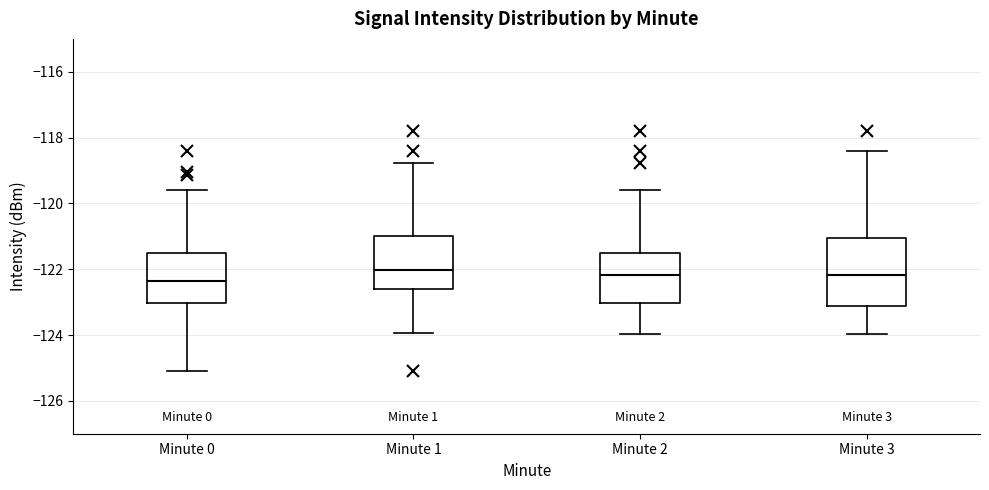

Reading left to right, transcribe this box plot: for each box, give where its median line is, the range the box spans, and where its two whiskers end, as read against the y-axis. The values are not printed on the chart, so give them approximately, as read against the axis.

Minute 0: median -122.4, box -123.0 to -121.6, whiskers -125.2 to -119.6
Minute 1: median -122.0, box -122.6 to -121.0, whiskers -124.0 to -118.8
Minute 2: median -122.2, box -123.0 to -121.6, whiskers -124.0 to -119.6
Minute 3: median -122.2, box -123.2 to -121.0, whiskers -124.0 to -118.4